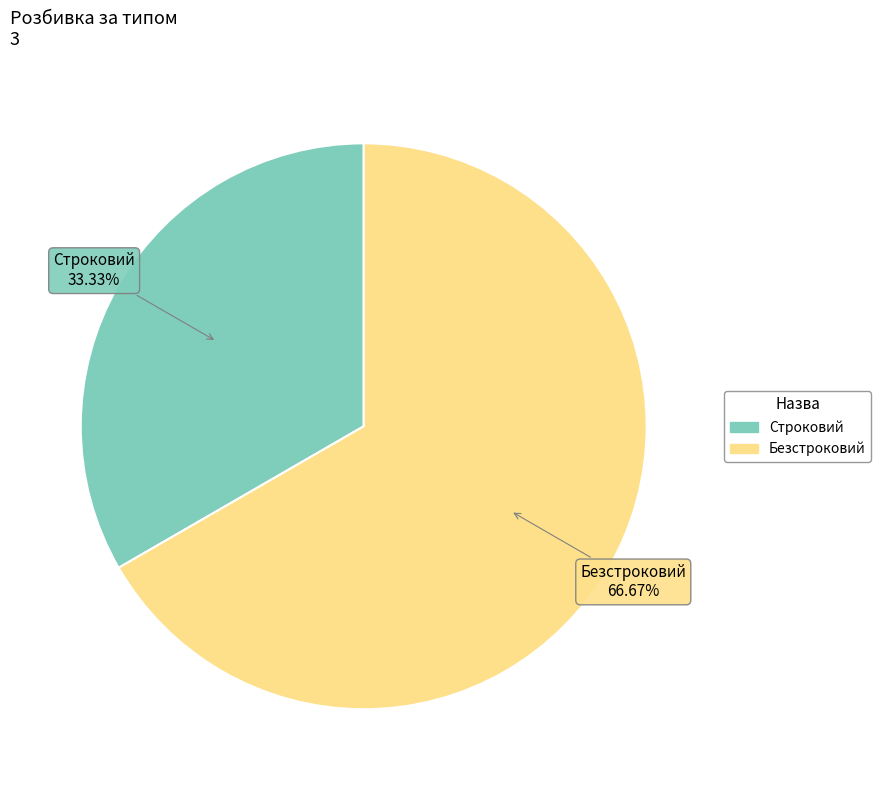

To the nearest percent, what is the average slice percentage?

50%